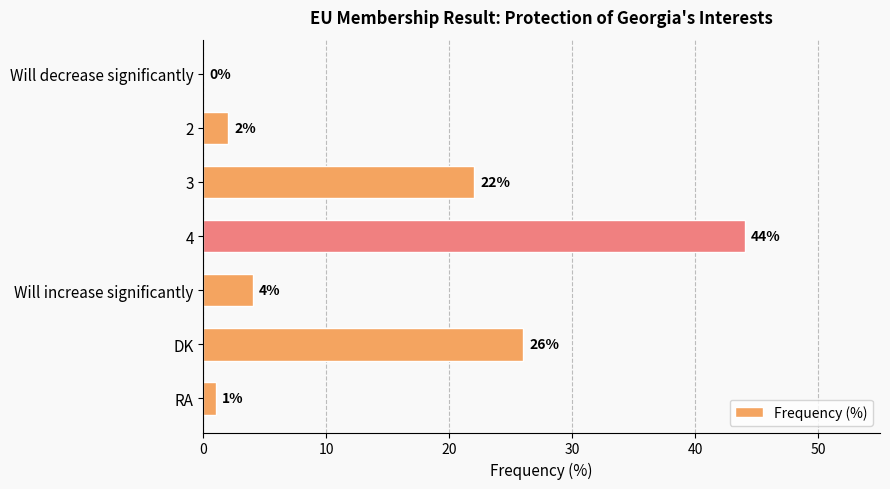

What is the maximum value shown in the chart?

44